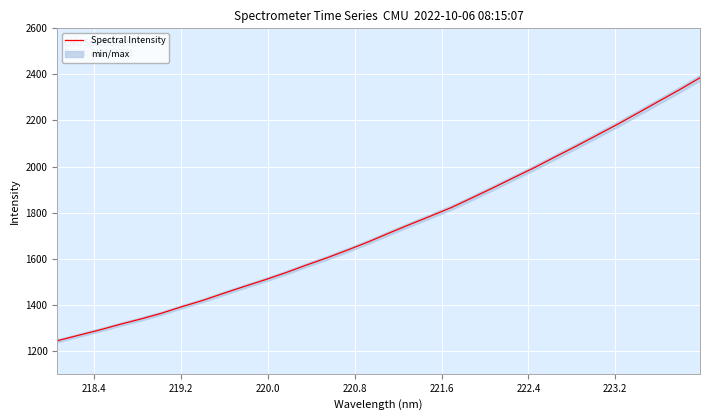

What is the difference between the maximum and minimum values?

1141.7